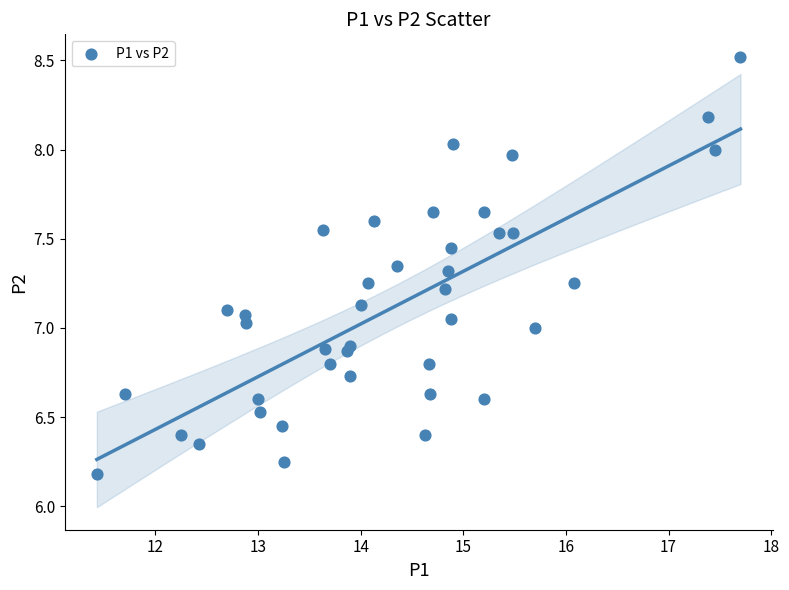

What is the range of Y values (max minus min)?

2.3